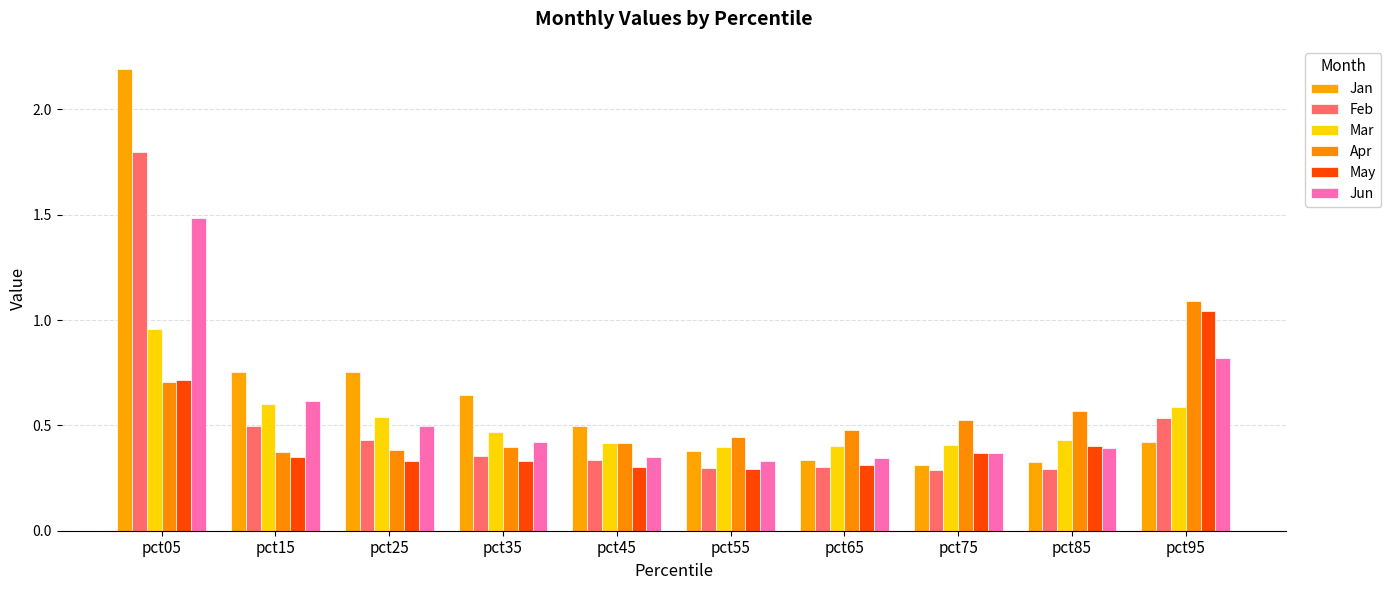

Is it true that May equals 0.3 at pct55?

True